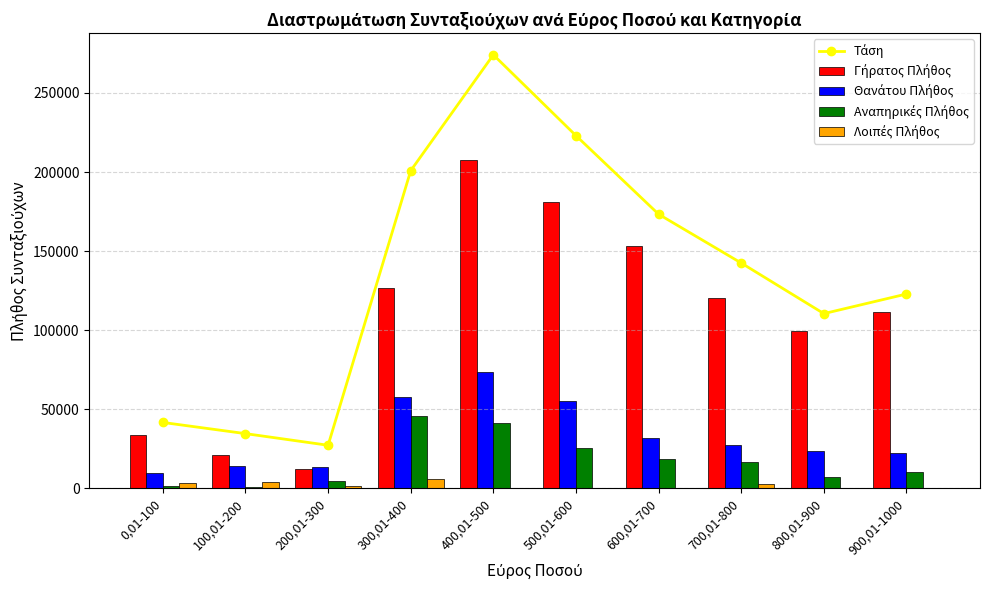

The value of Αναπηρικές Πλήθος at 200,01-300 is 6826.8. True or false?

False